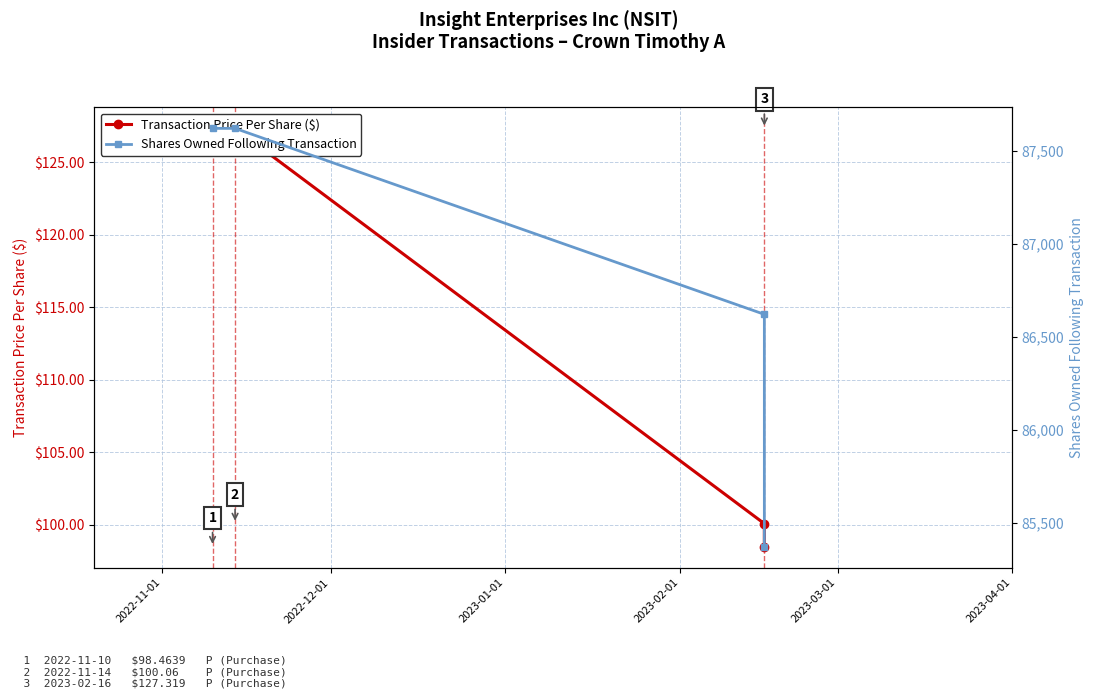

Is it true that Shares Owned Following Transaction equals 24908.4 at 2022-12-01?

False